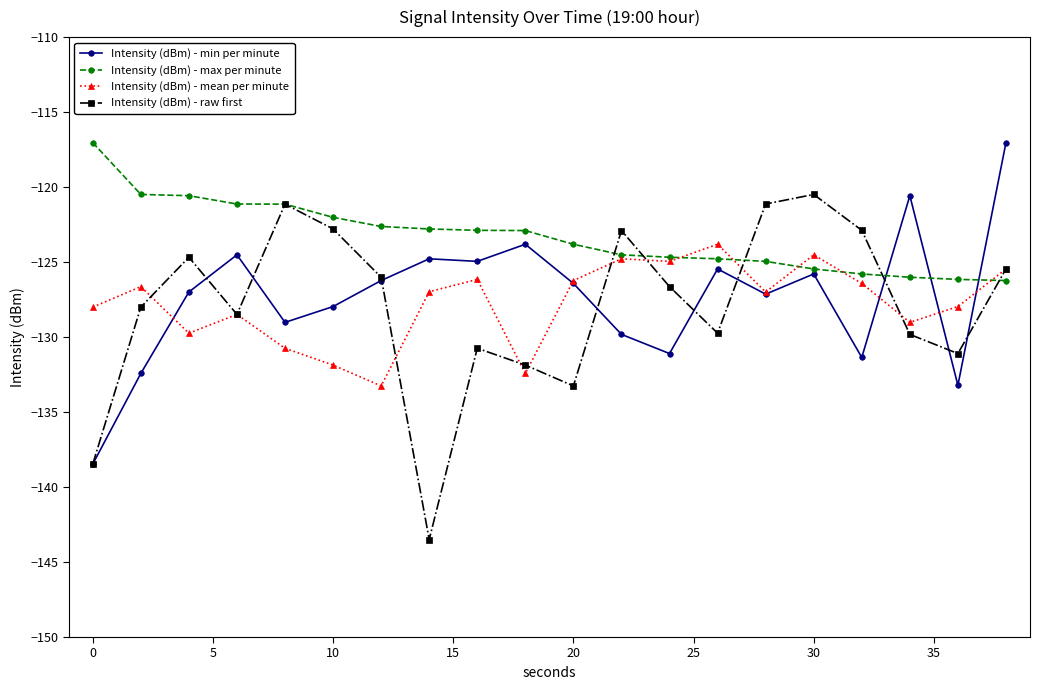

What is the value of the Intensity (dBm) - mean per minute point at the 14th from the left?

-123.8